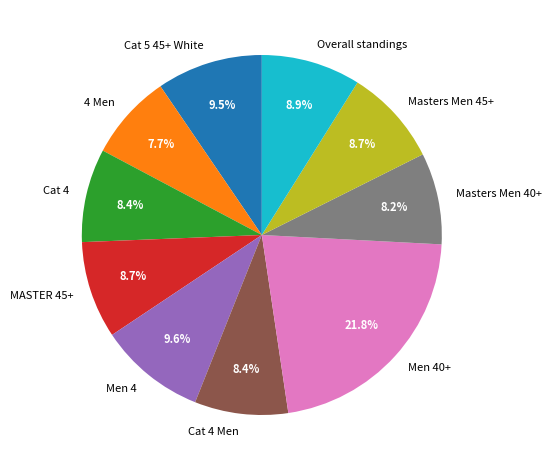

To the nearest percent, what is the combined percentage of Men 4 and MASTER 45+?

18%